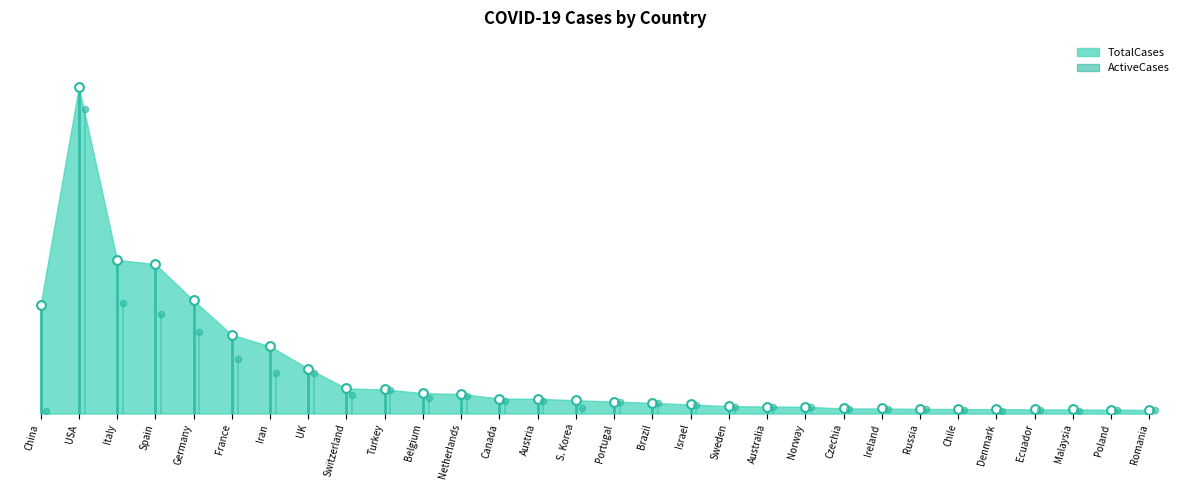

What is the ratio of the value at Sweden to the value at Portugal?

0.6